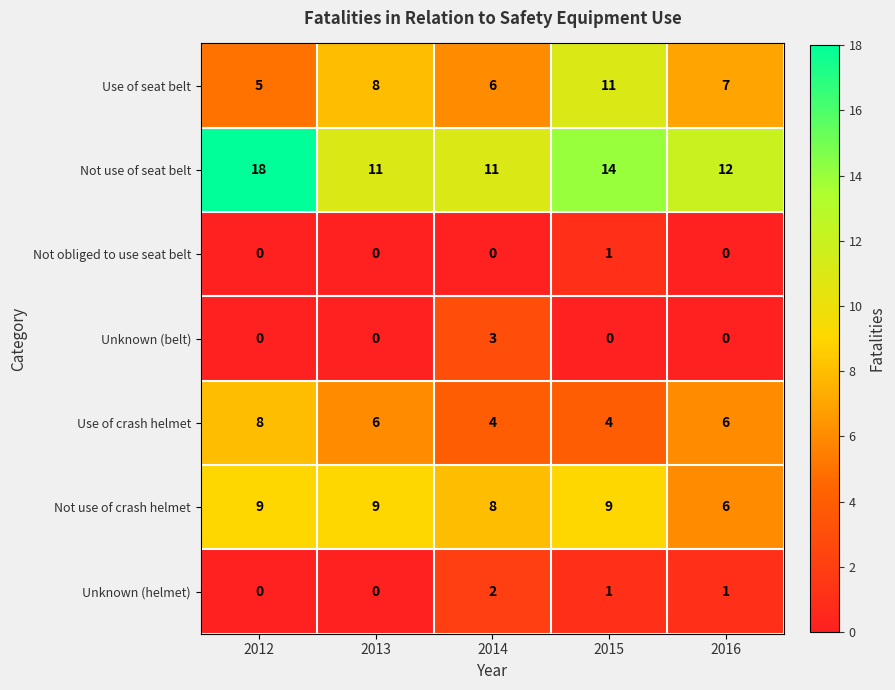

What is the approximate value of Not use of crash helmet at 2016?

6